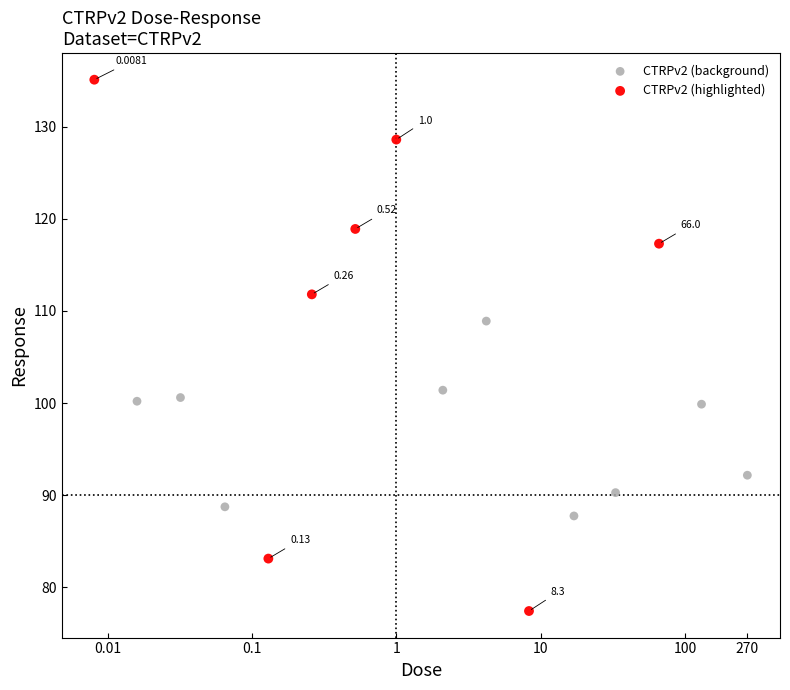

Which series contains the lowest Y value?

CTRPv2 (highlighted)